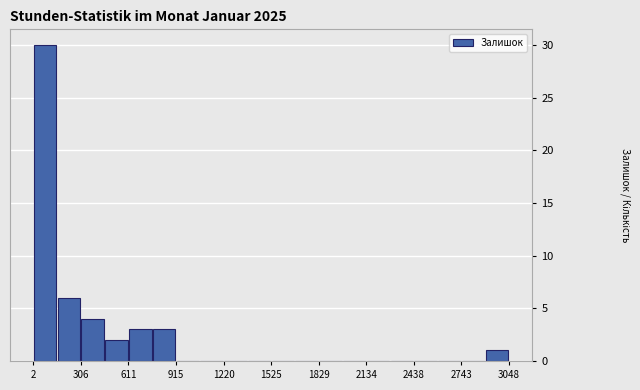

Read against the x-axis, roughly where is the centre of the tallest bar?

100